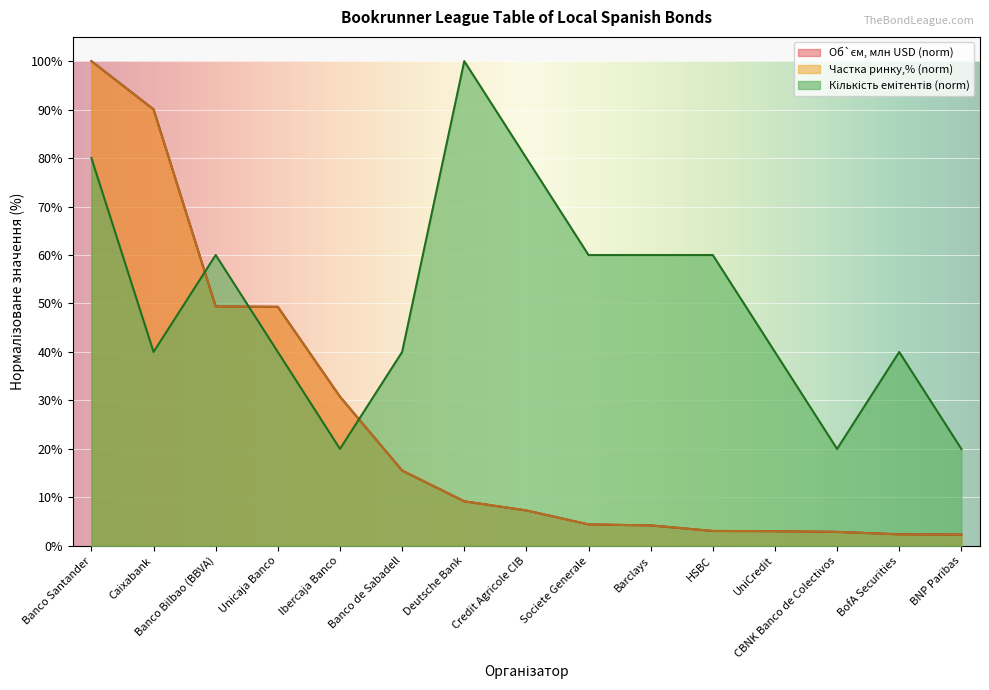

What is the difference between the second highest and second lowest values in the Об`єм, млн USD series?

87.7